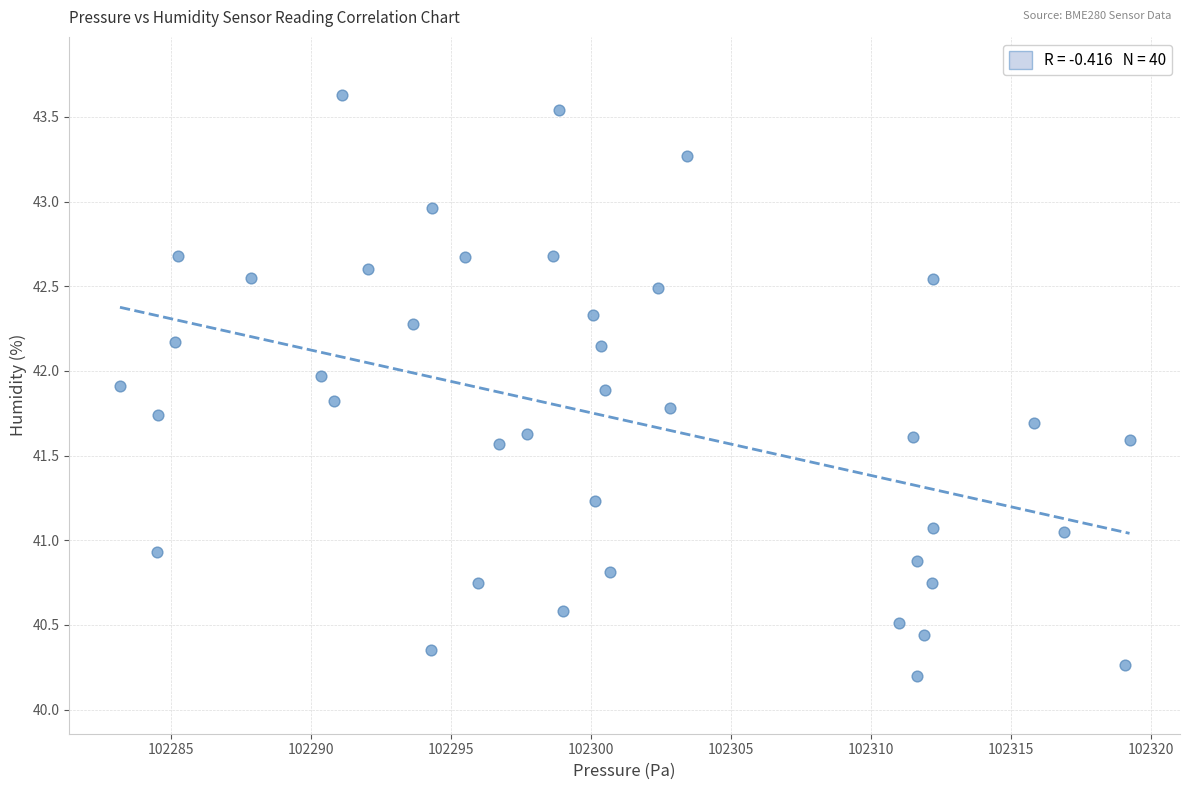

What is the range of Y values (max minus min)?

3.4